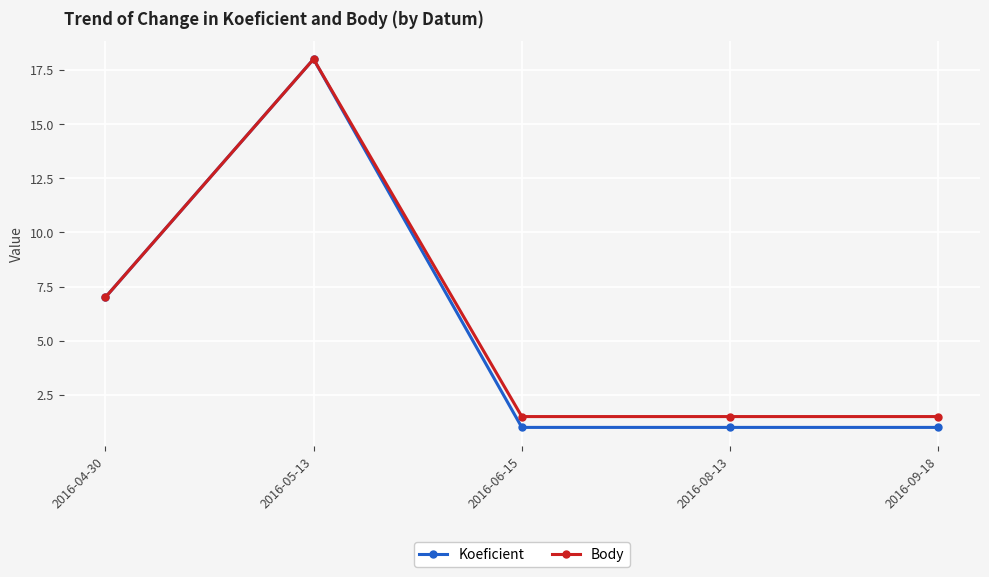

The value of Koeficient at 2016-09-18 is 1.7. True or false?

False